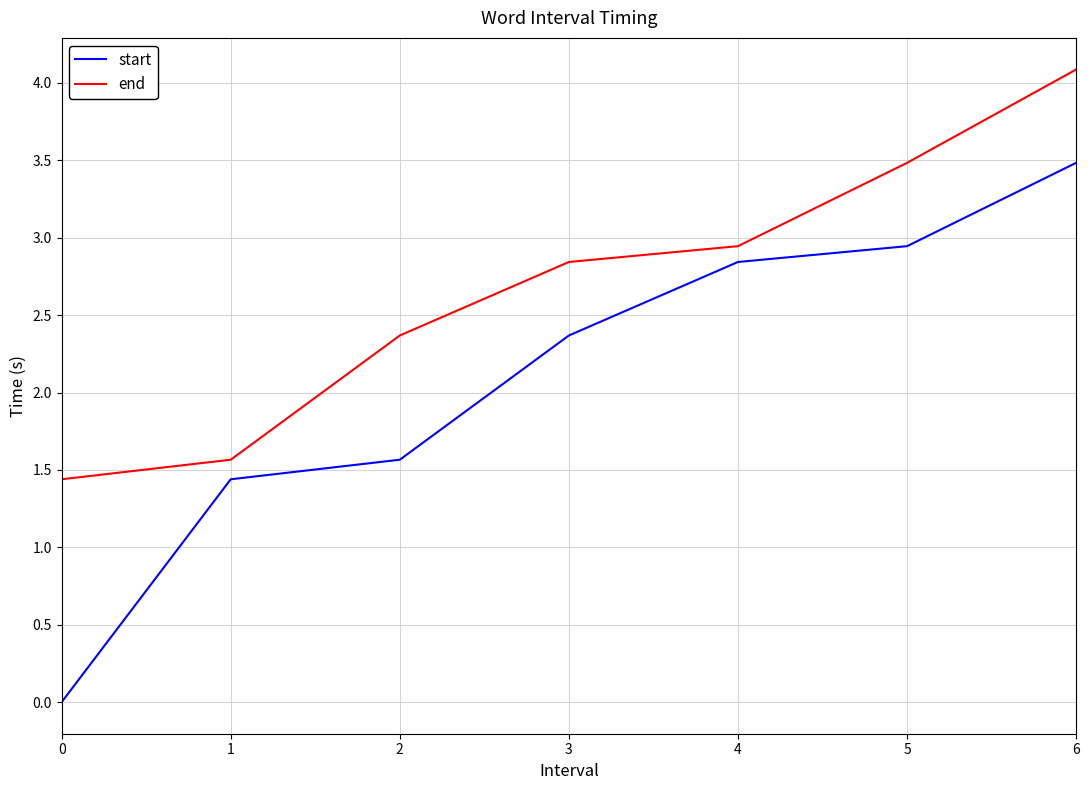

Is it true that start equals 1.6 at 2?

True